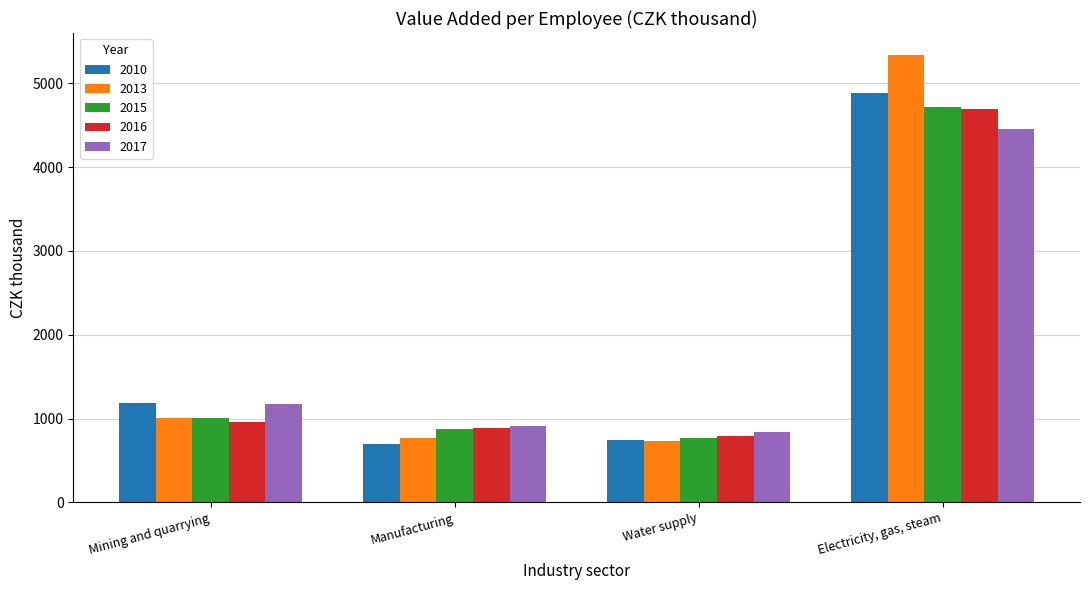

The 2015 series shows 2321 at Electricity, gas, steam. True or false?

False